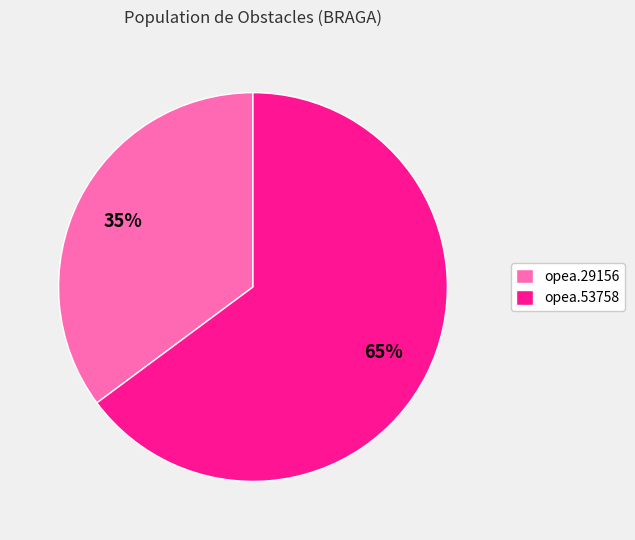

To the nearest percent, what is the difference between the largest and smallest slice percentages?

30%